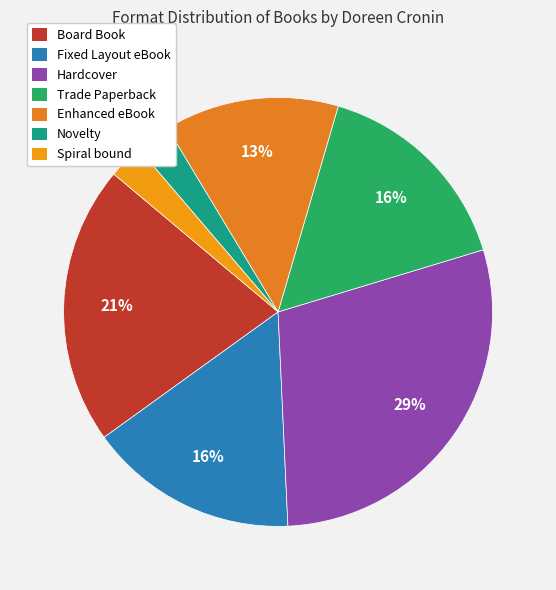

To the nearest percent, what is the average slice percentage?

14%